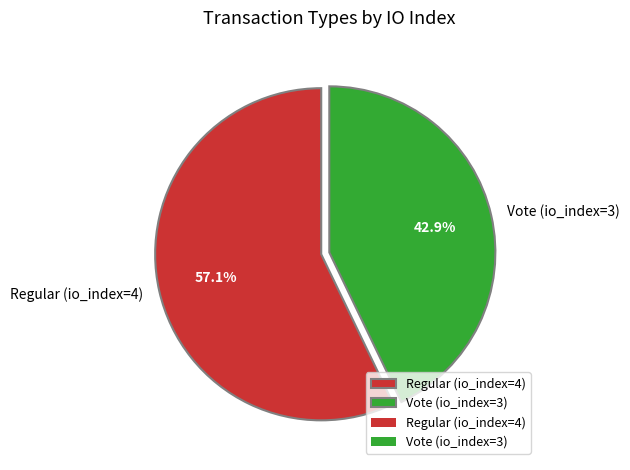

To the nearest percent, what portion does Vote (io_index=3) represent?

43%